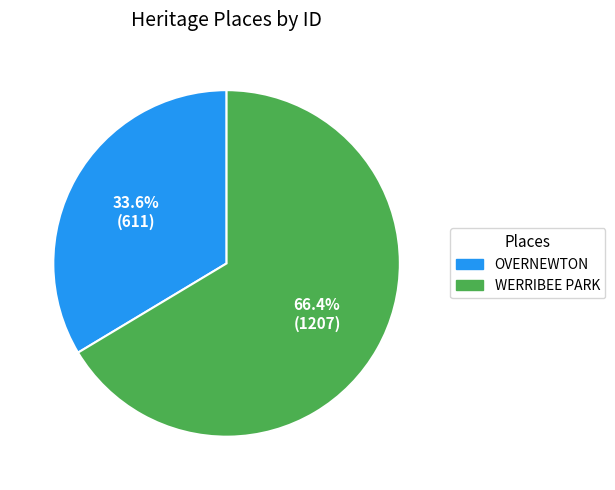

To the nearest percent, what is the difference between the WERRIBEE PARK and OVERNEWTON slice percentages?

33%